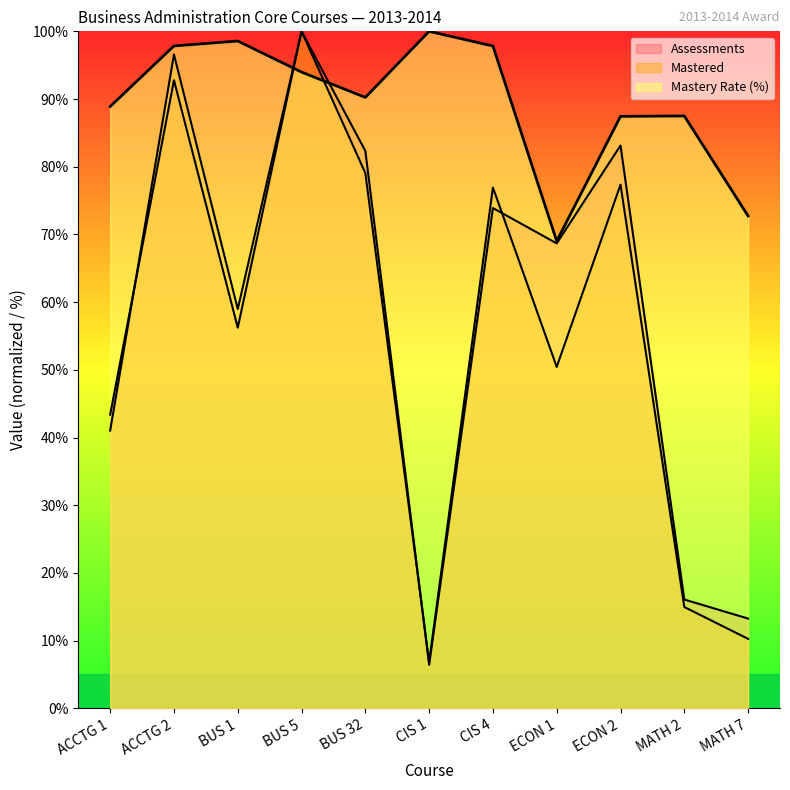

Which series has the largest total across all categories?

Mastery Rate